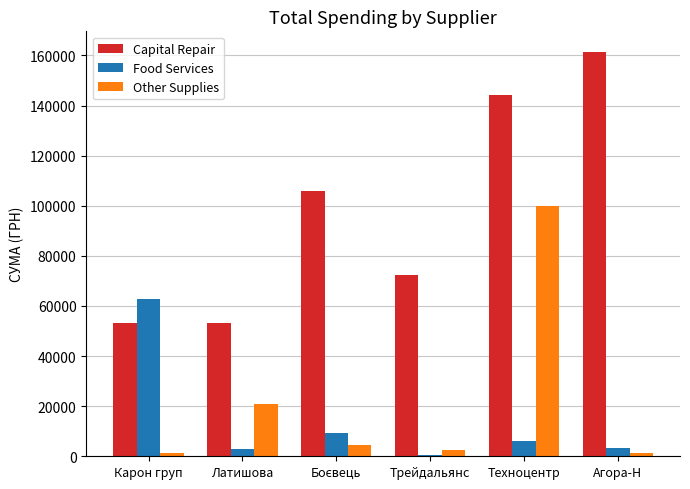

How many categories are shown in the chart?

6